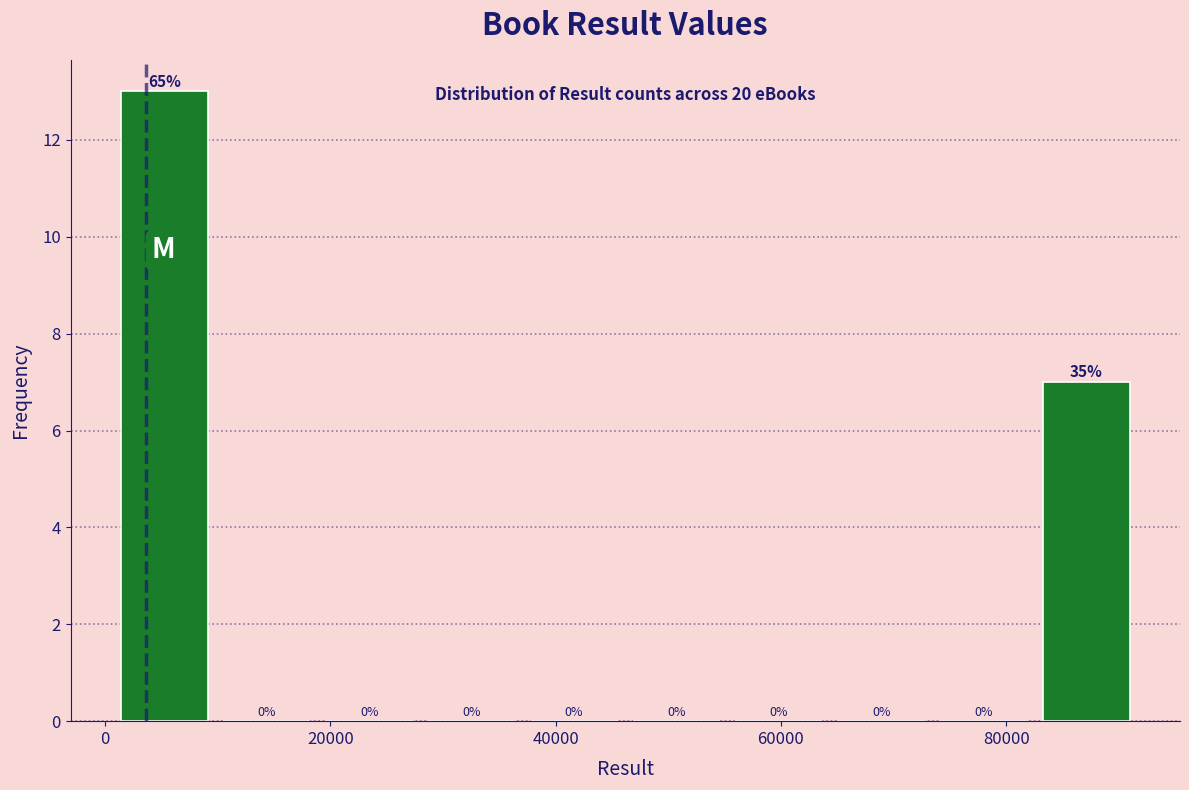

Which range on the x-axis has the tallest bar?

0 to 10000